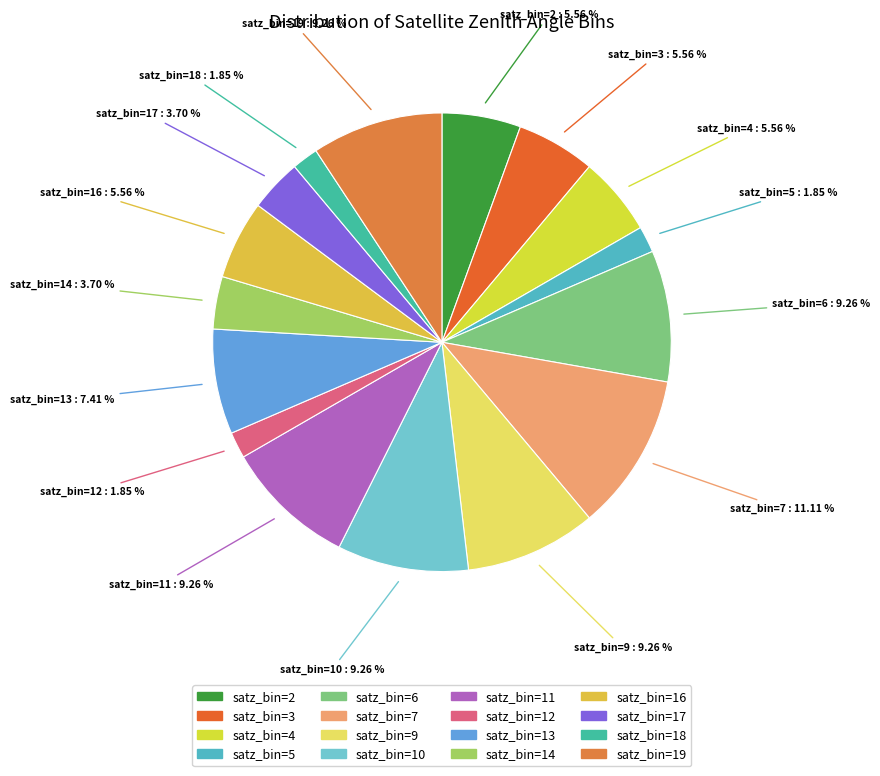

Count the number of slices in the pie.

16